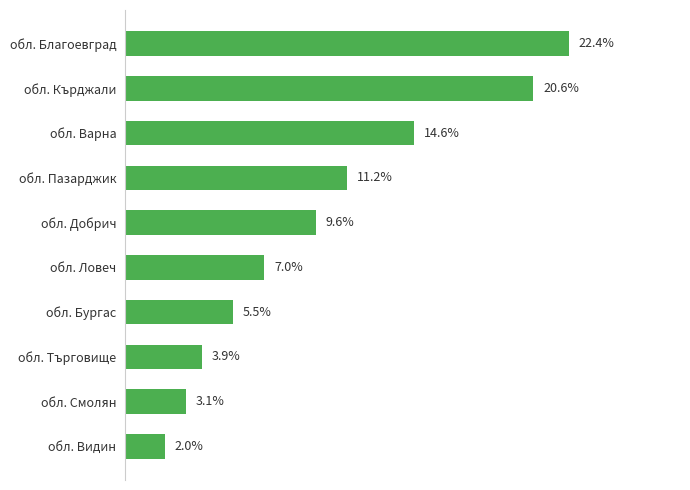

Rank the categories by value from highest to lowest.

обл. Благоевград, обл. Кърджали, обл. Варна, обл. Пазарджик, обл. Добрич, обл. Ловеч, обл. Бургас, обл. Търговище, обл. Смолян, обл. Видин